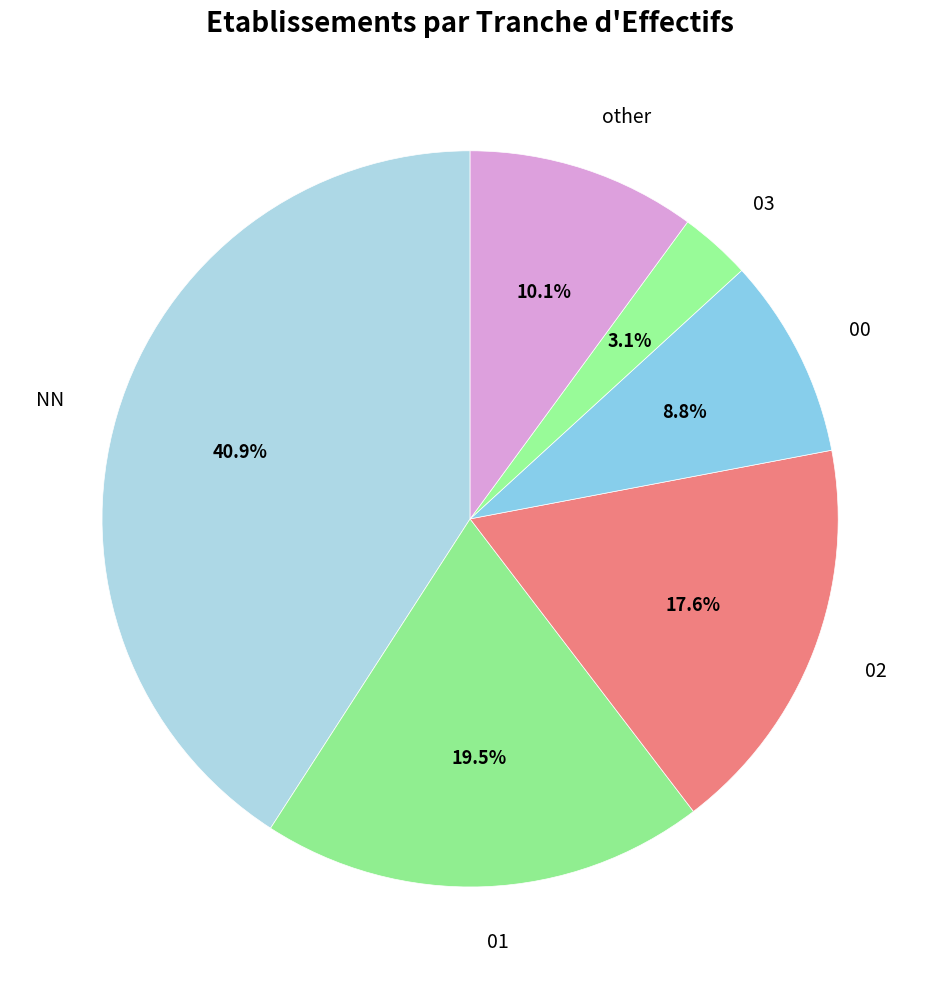

What is the largest slice in the pie chart?

NN